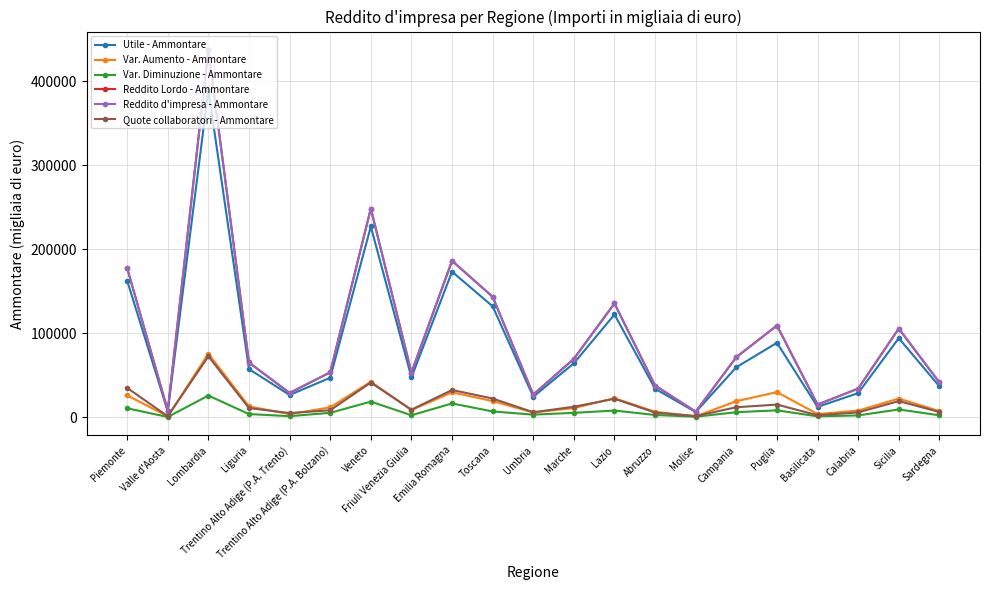

True or false: Reddito Lordo - Ammontare has more than 1 interior local peaks.

True